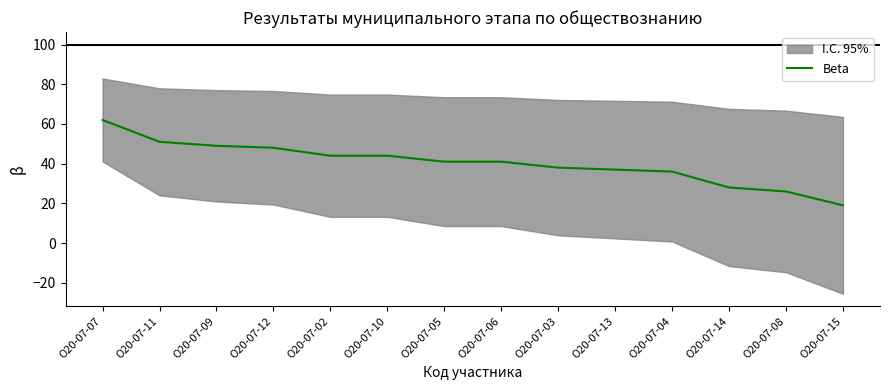

What is the smallest value displayed?

19